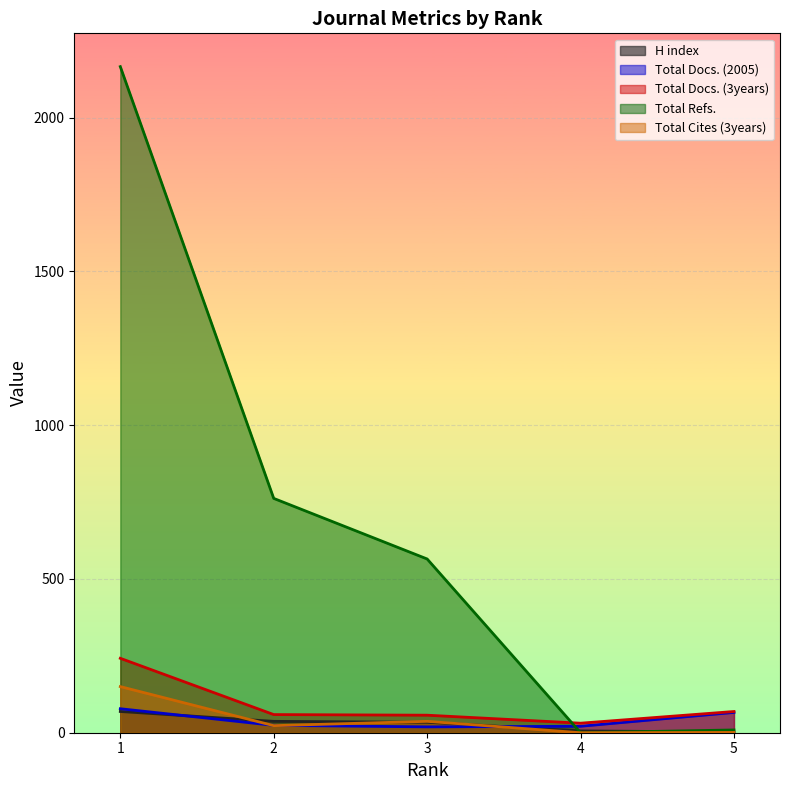

What is the sum of the Total Docs. (3years) values at 1 and 2?

301